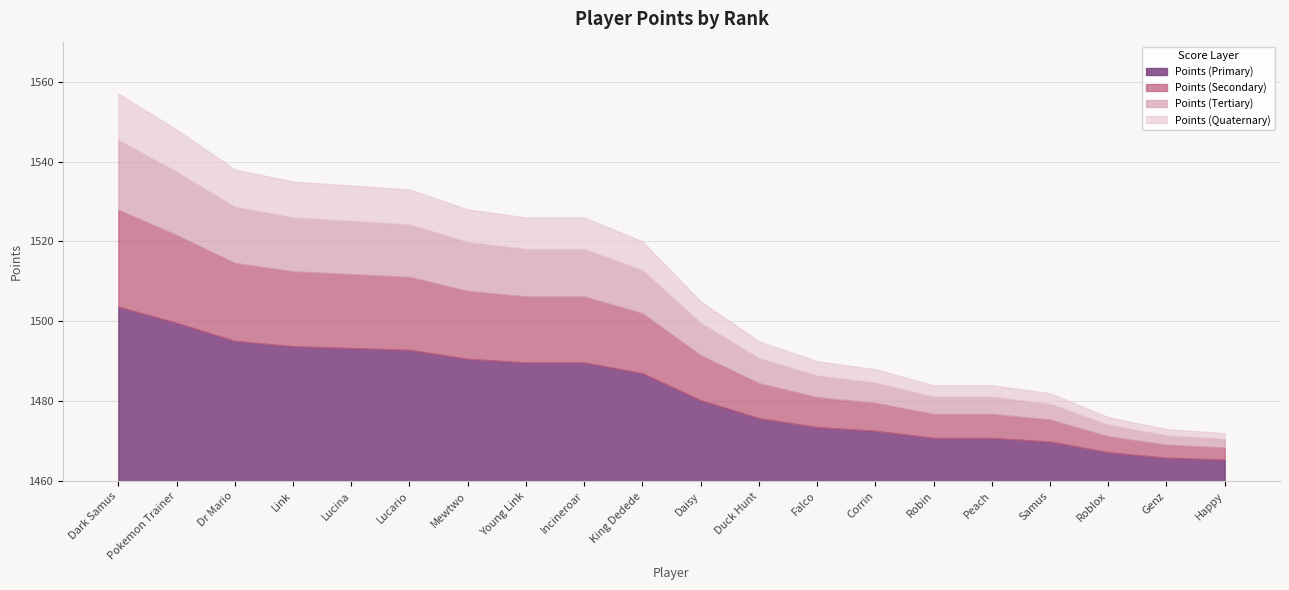

Approximately how many times larger is the value at Pokemon Trainer compared to Lucario?

1.0